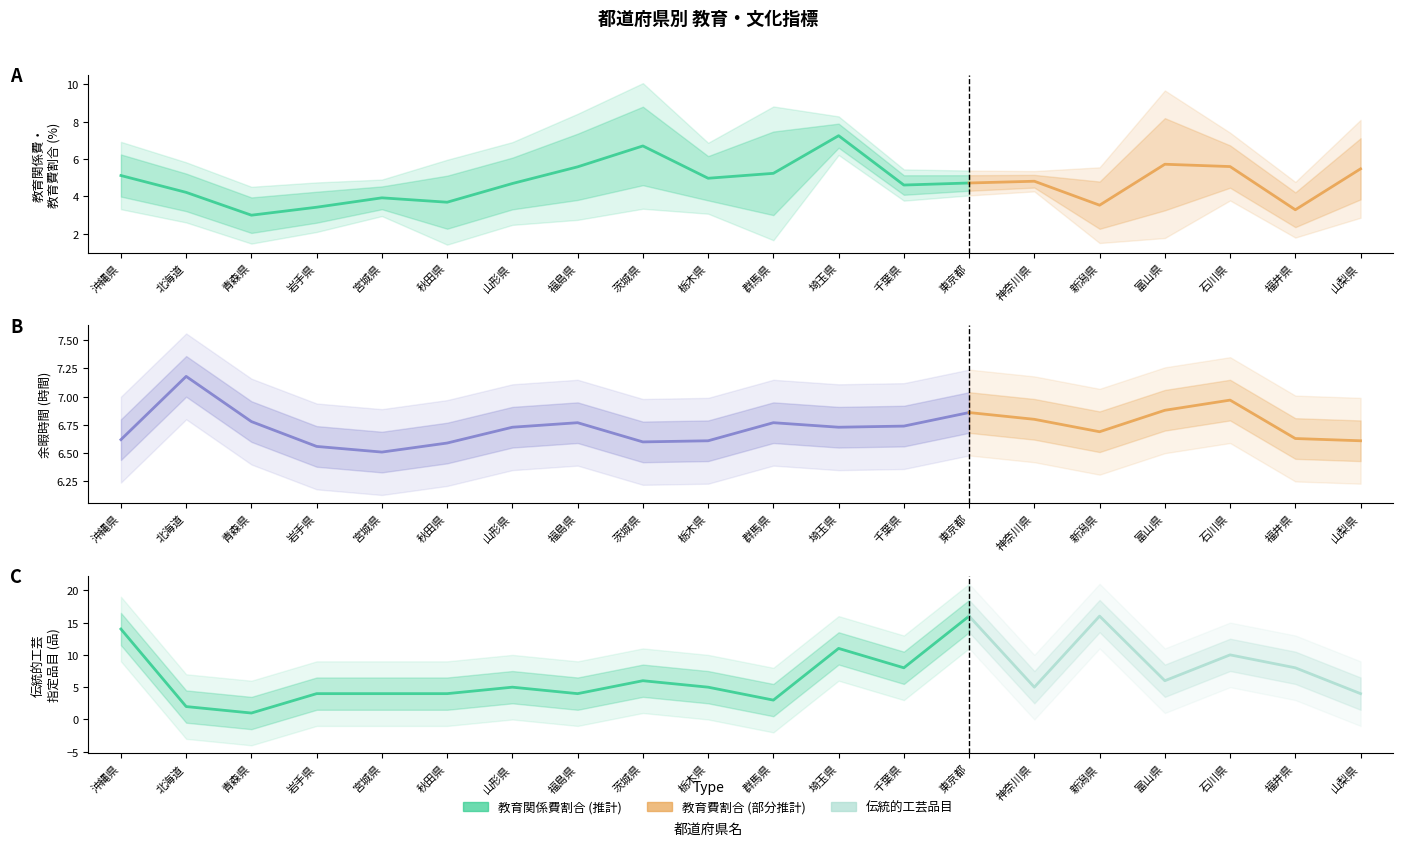

True or false: ①教育関係費割合 and 余暇時間 cross at least once.

True